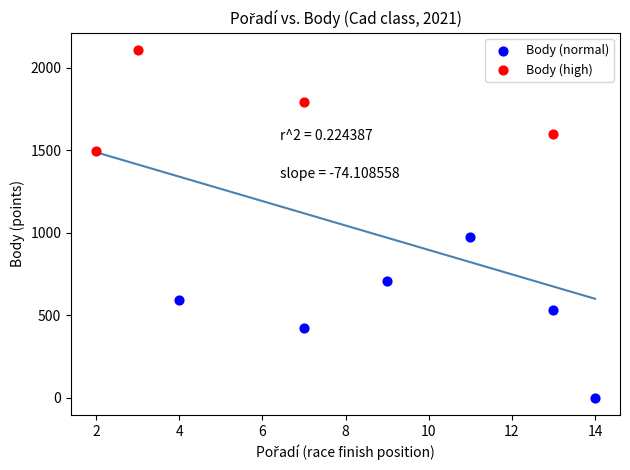

Which series contains the highest Y value?

Body (high)